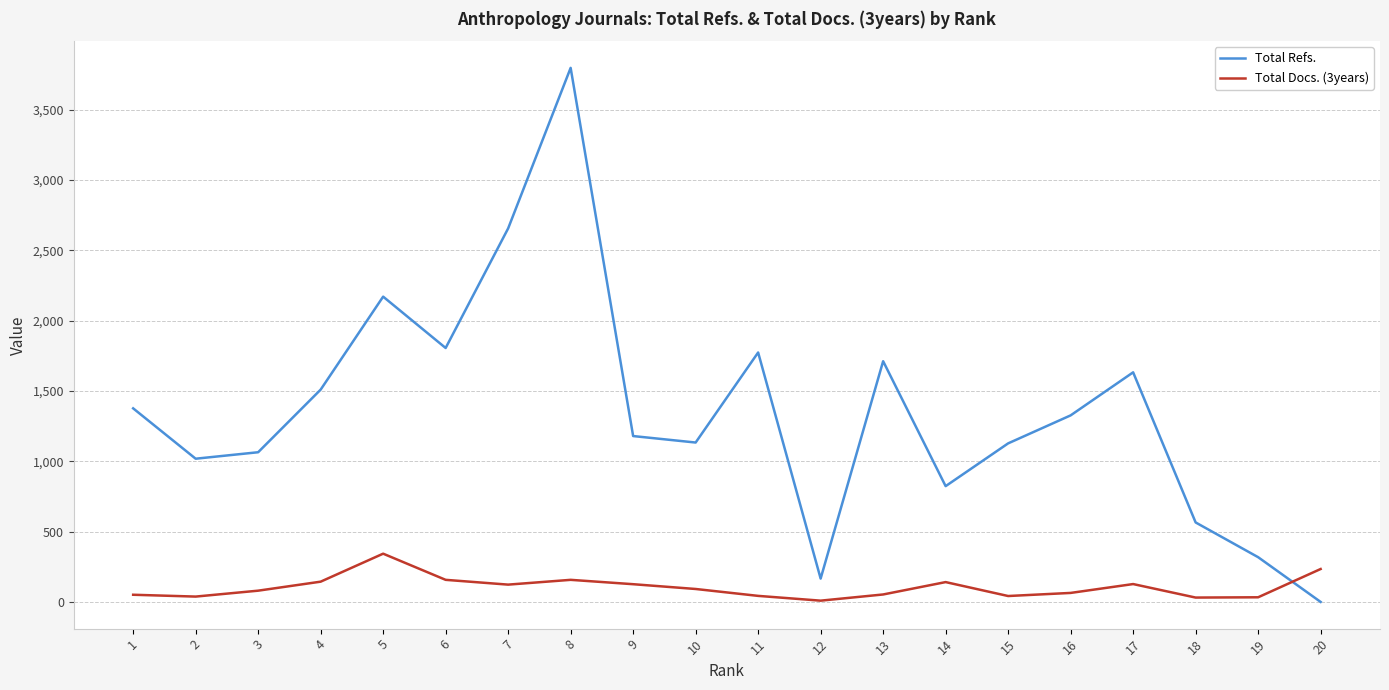

True or false: Total Docs. (3years) and Total Refs. cross at least once.

True